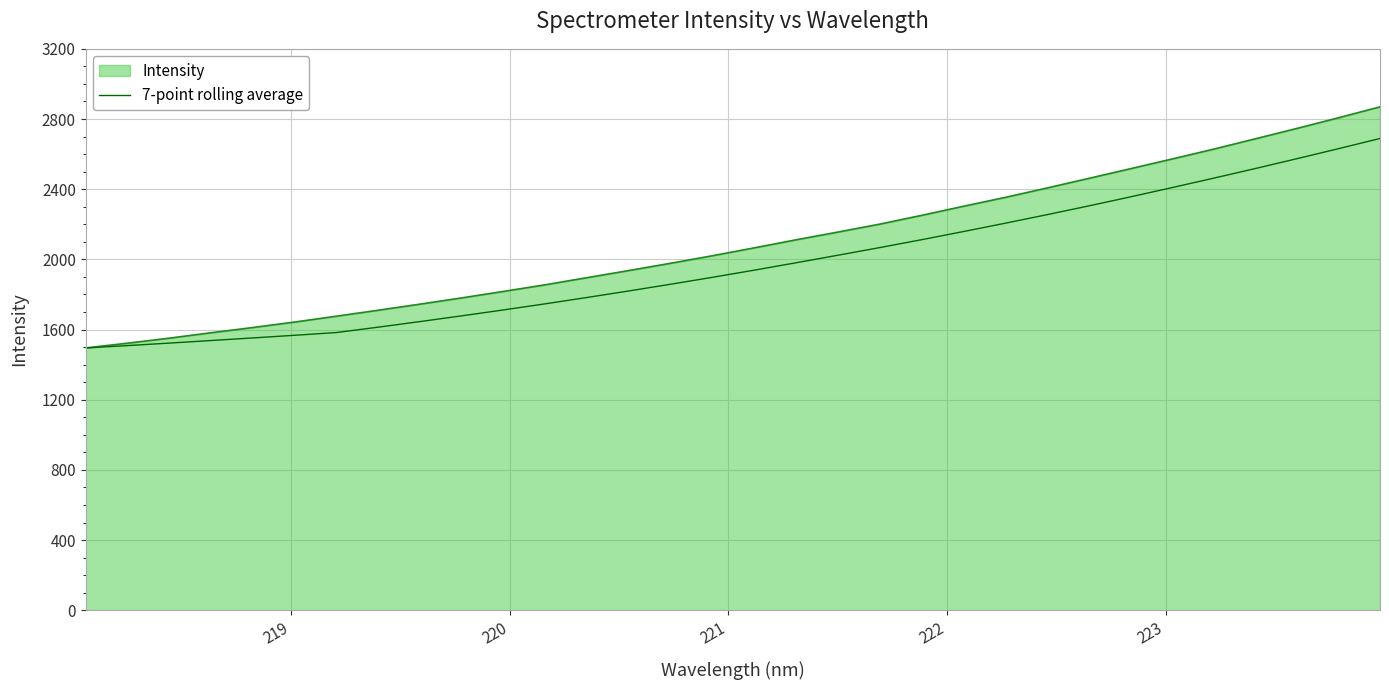

Which series has the largest range (max minus min)?

Intensity